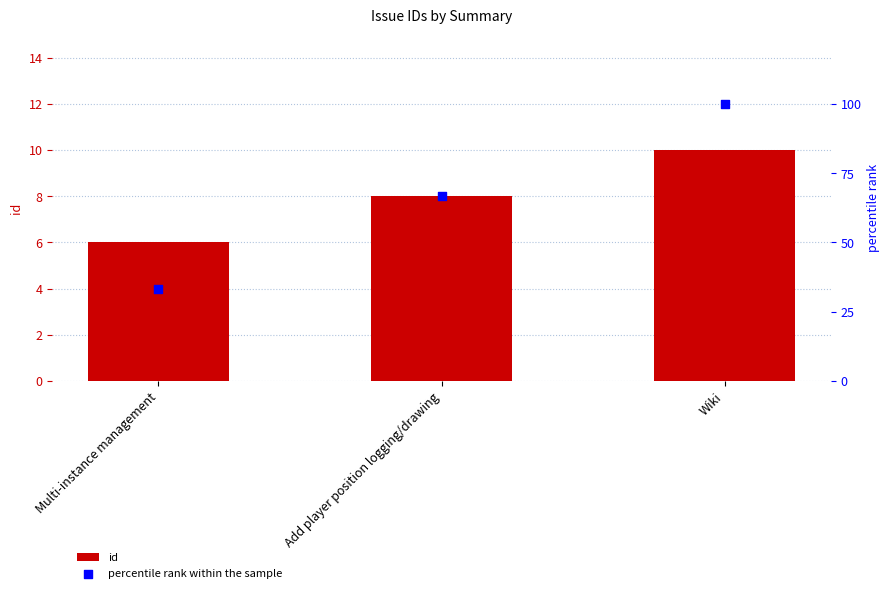

Which series has the largest Y range (max minus min)?

percentile rank within the sample